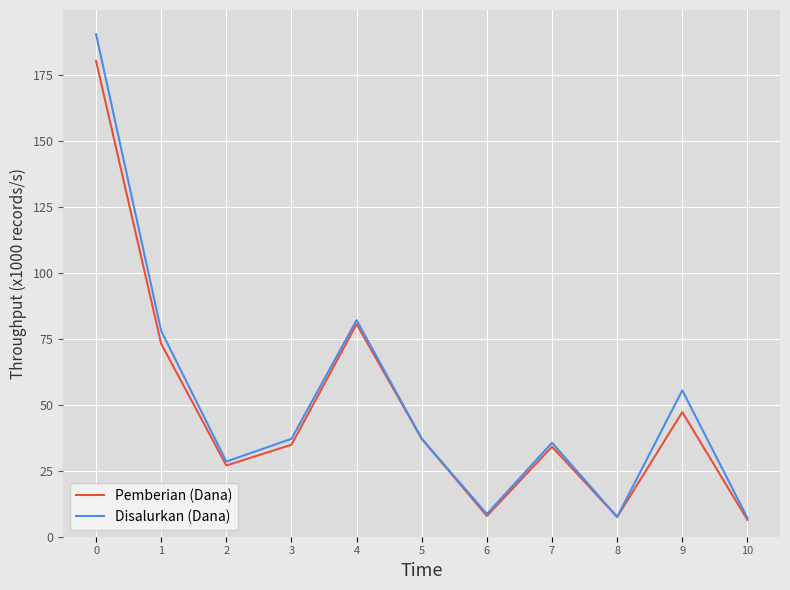

What is the spread (max minus min) of values at 1?

4.9